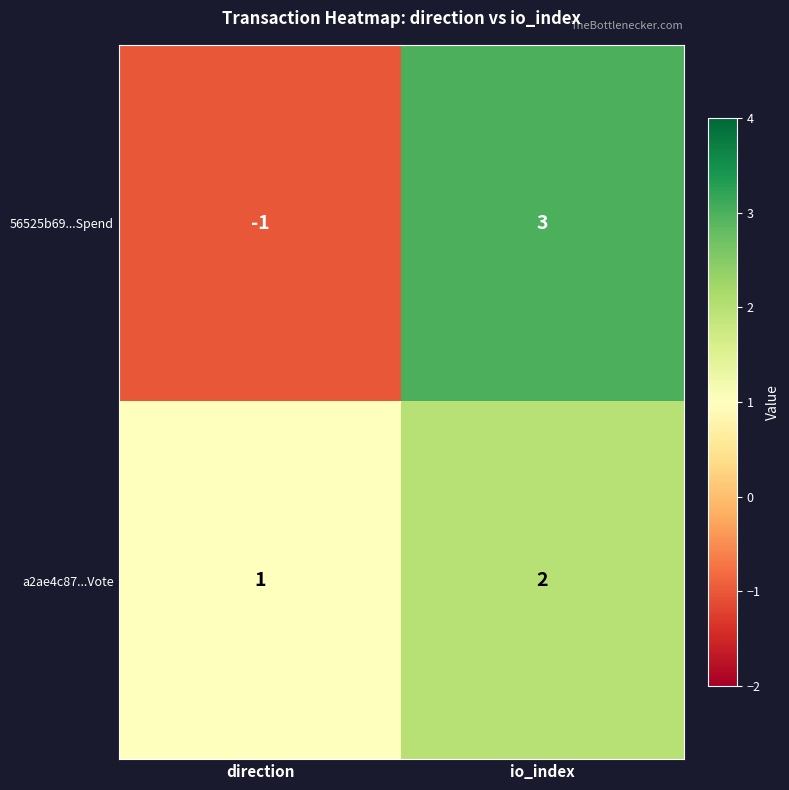

What is the total value across all series at io_index?

5